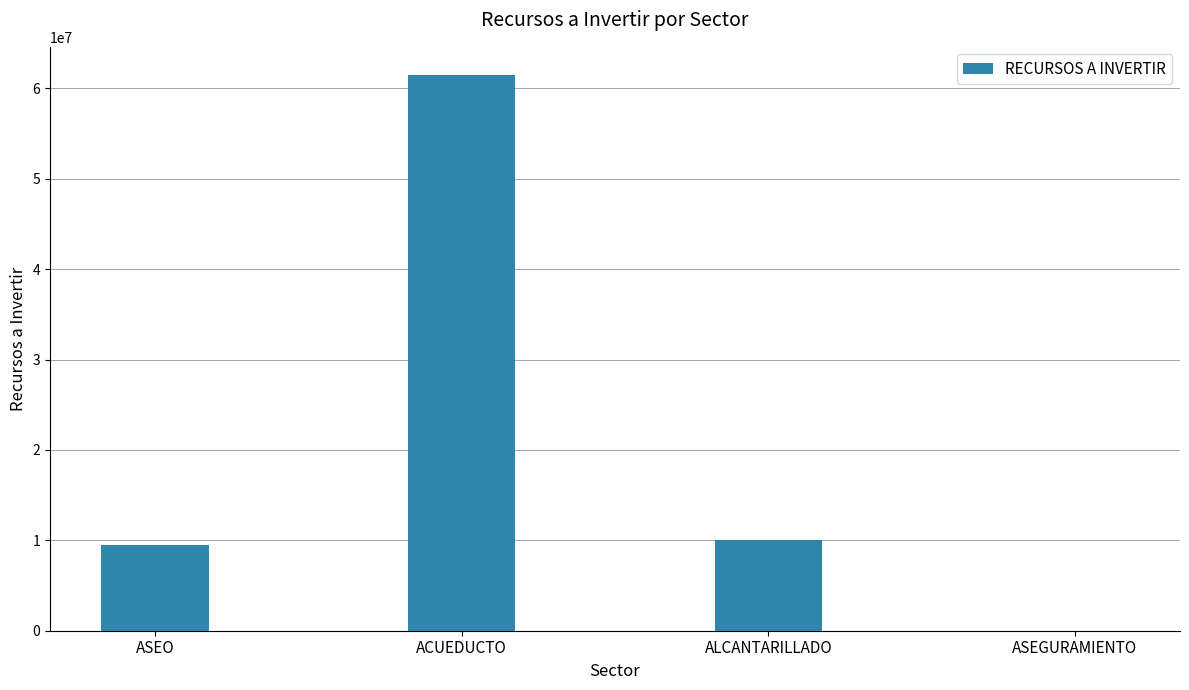

Reading left to right, what are all the values shown in this chart?

9500289	61520024	10000000	203